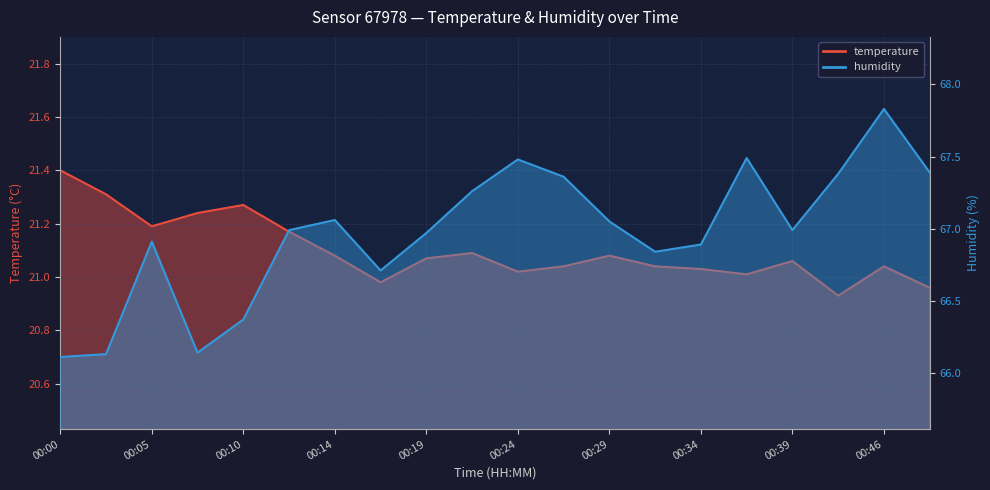

What is the sum of the humidity values at 00:29 and 00:41?

134.4